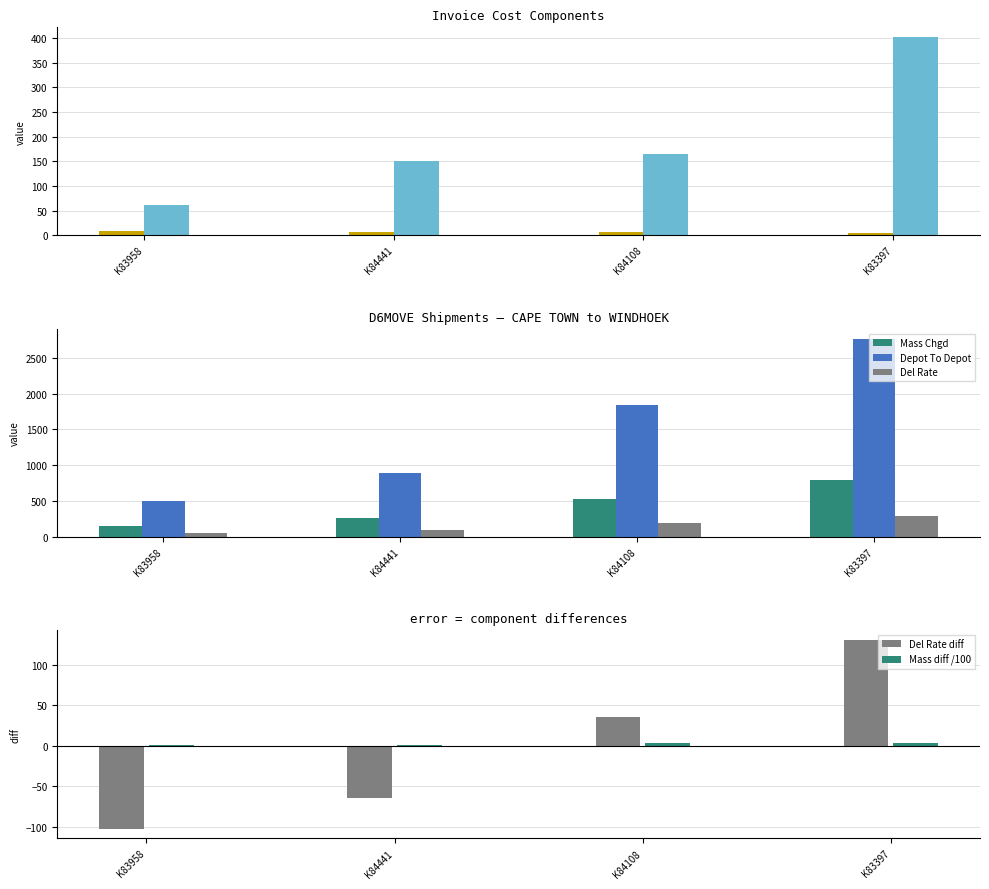

The value of R/Kg at K84108 is 2.6. True or false?

False